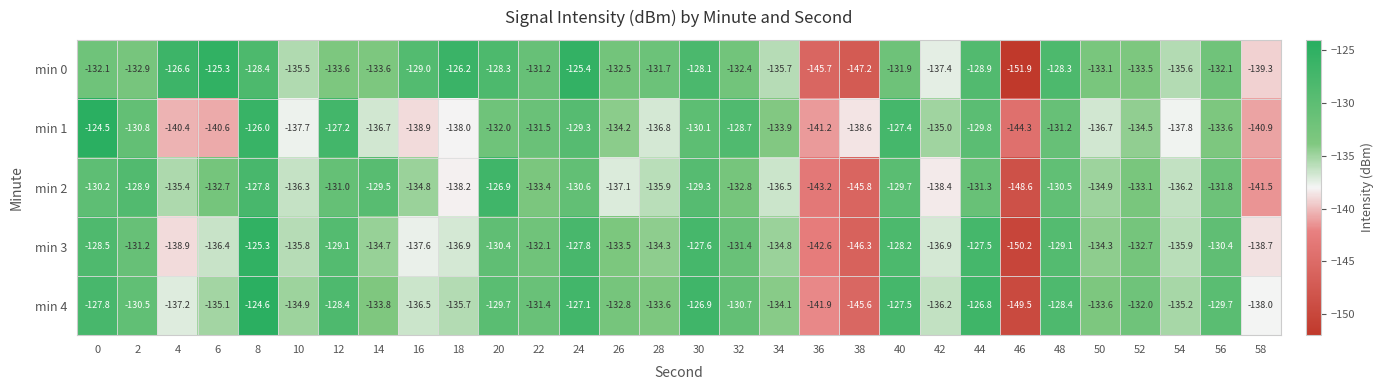

List the labels in order of min 2 value, smallest first.

46, 38, 36, 58, 42, 18, 26, 34, 10, 54, 28, 4, 50, 16, 22, 52, 32, 6, 56, 44, 12, 24, 48, 0, 40, 14, 30, 2, 8, 20